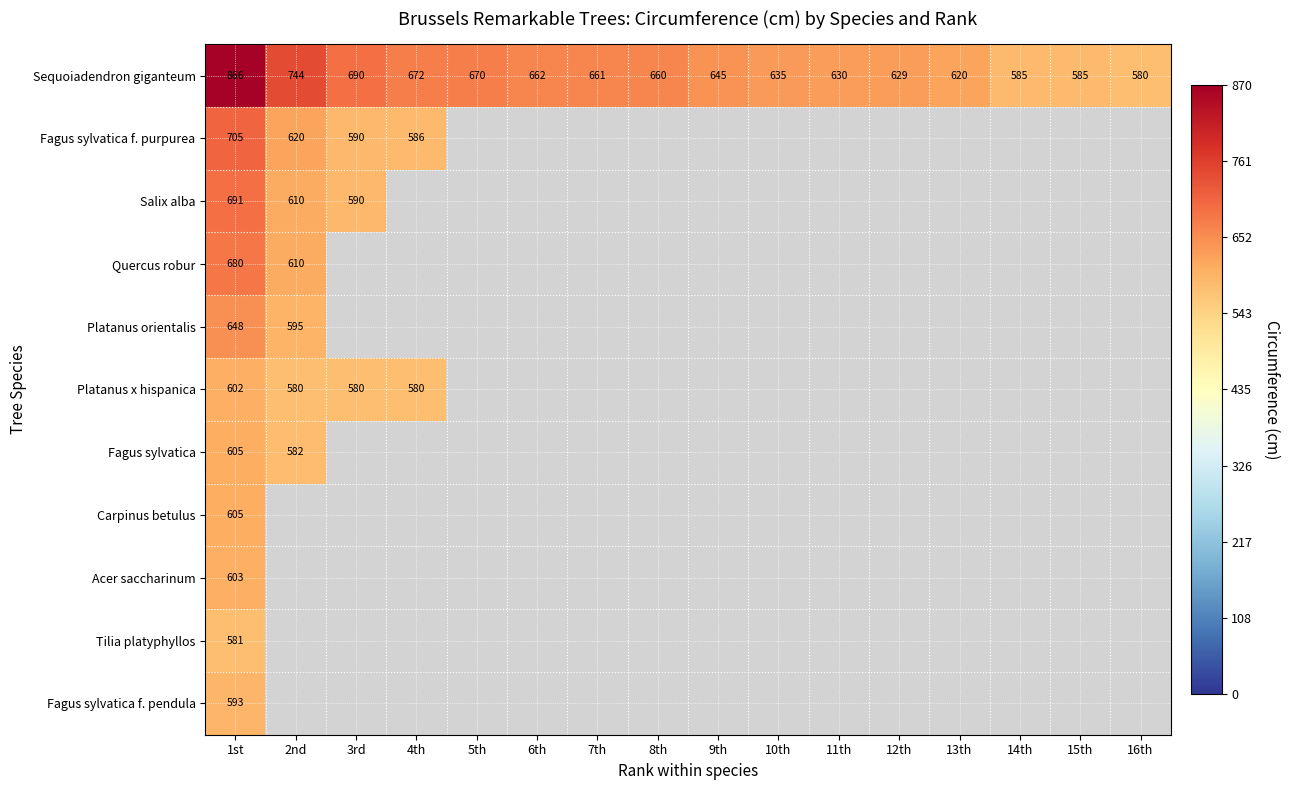

What is the spread (max minus min) of values at 1st?

285